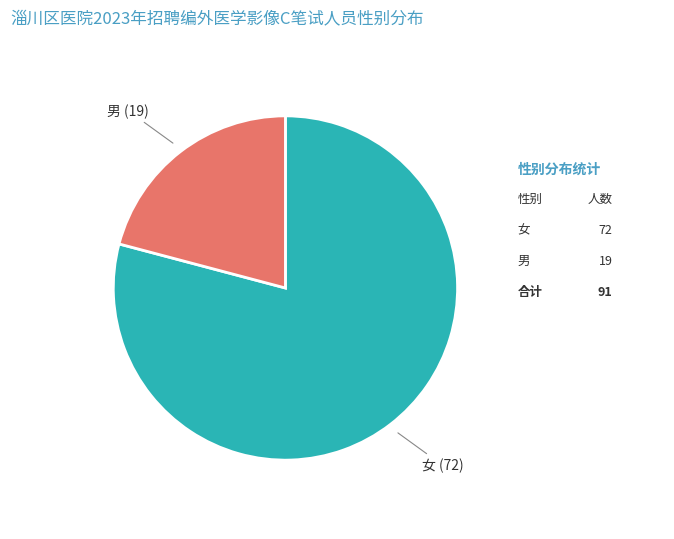

How many slices are in this pie chart?

2